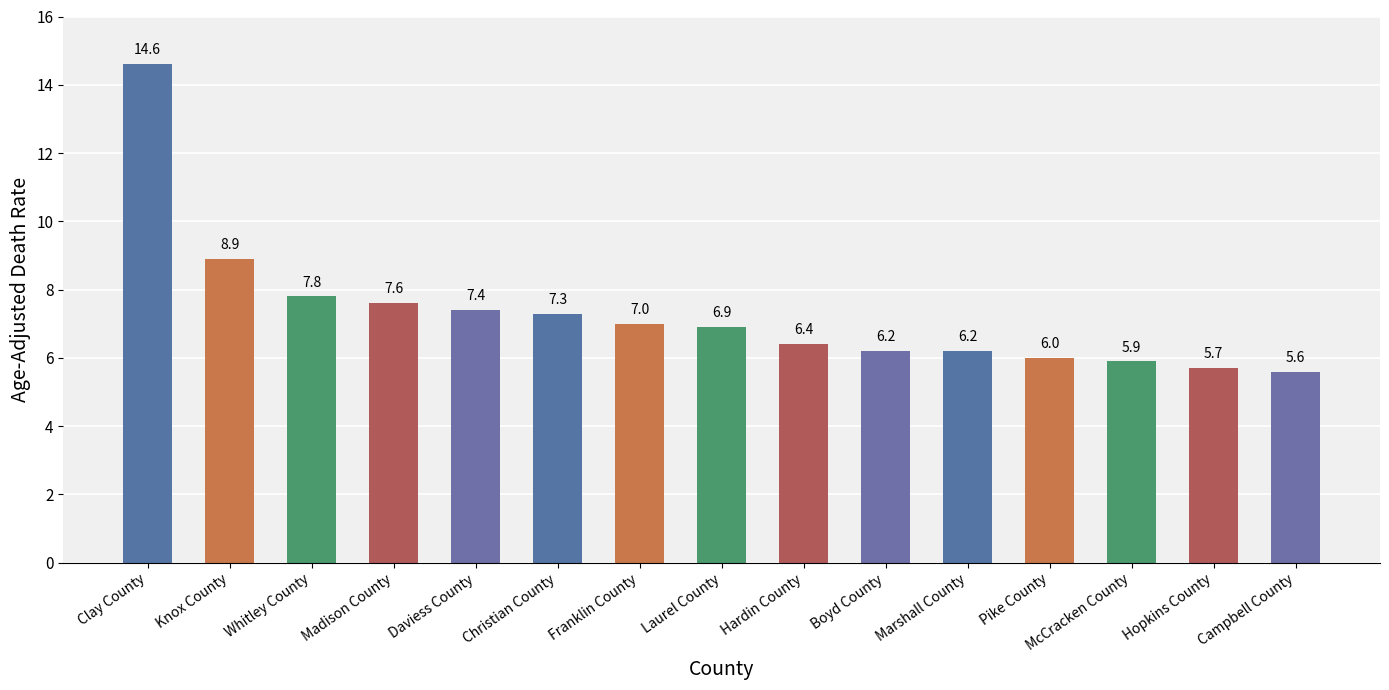

Count the number of data series in this chart.

1